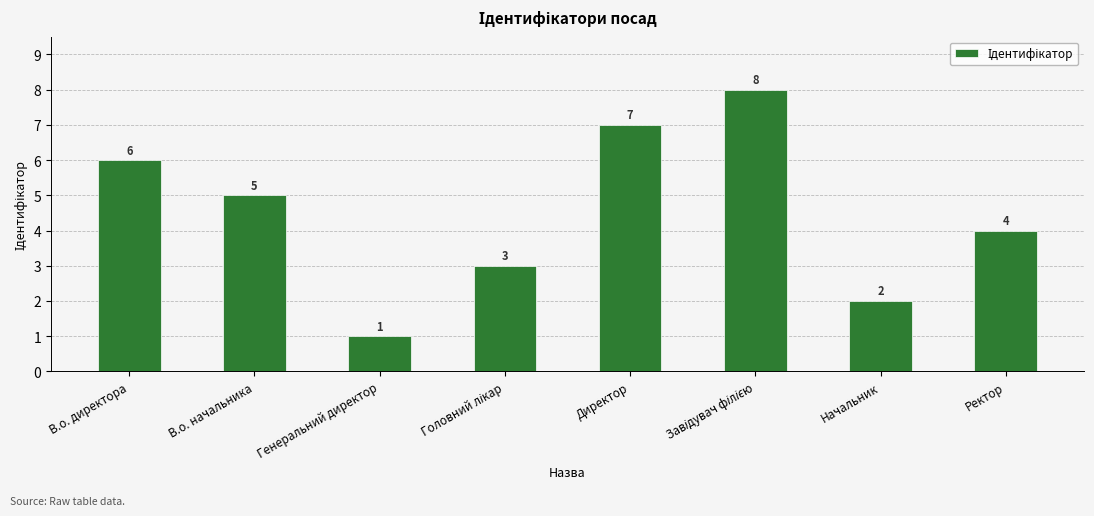

Does the chart contain stacked bars?

No